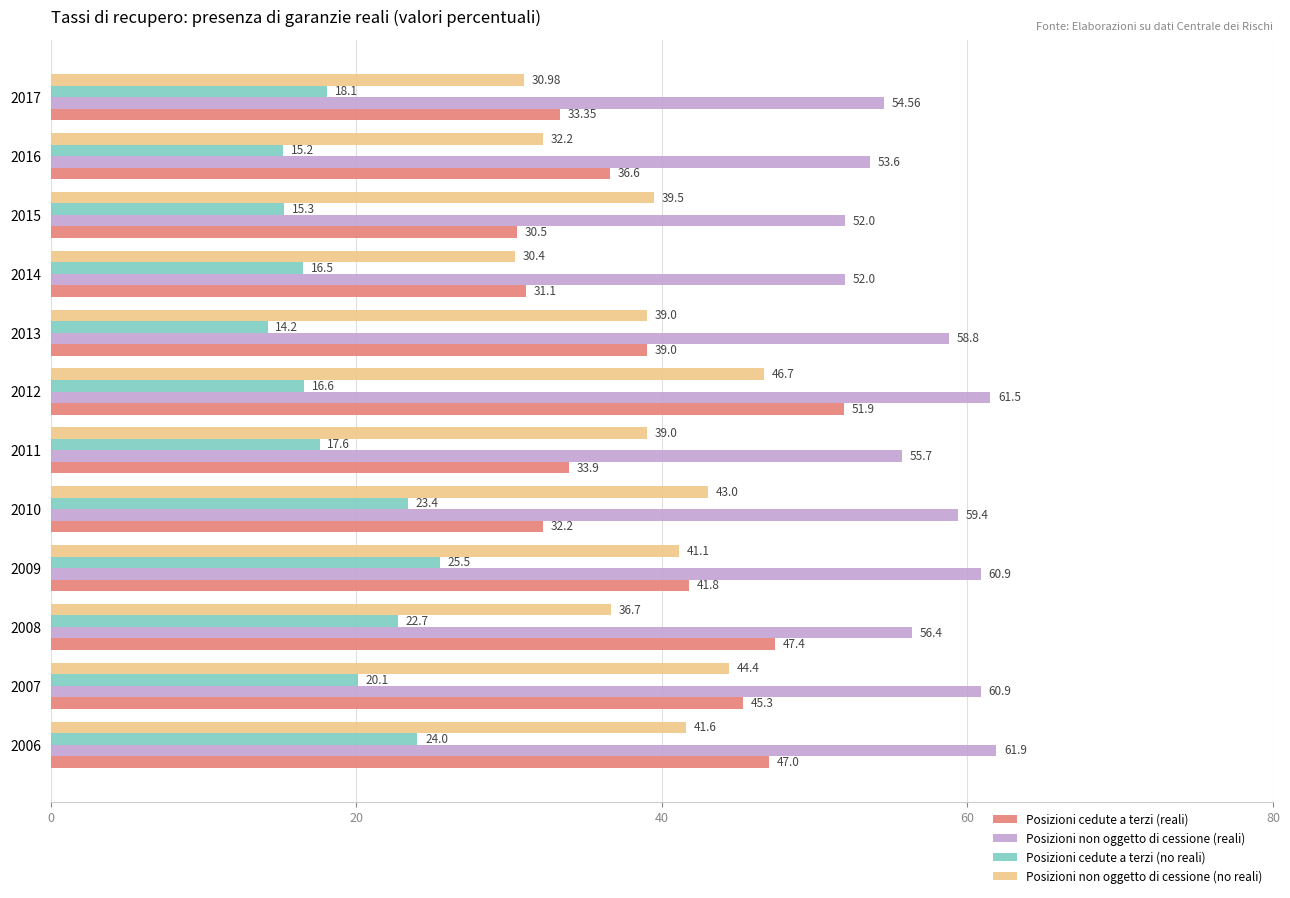

Rank the series at 2006 from highest to lowest value.

Posizioni non oggetto di cessione (reali), Posizioni cedute a terzi (reali), Posizioni non oggetto di cessione (no reali), Posizioni cedute a terzi (no reali)